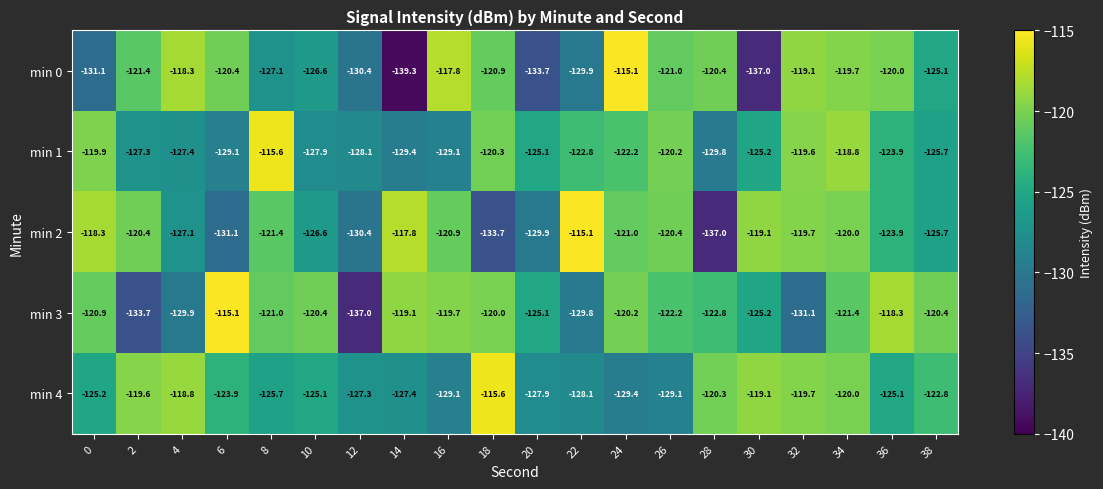

Is the value of min 0 at 24 greater than the value of min 1 at 2?

Yes